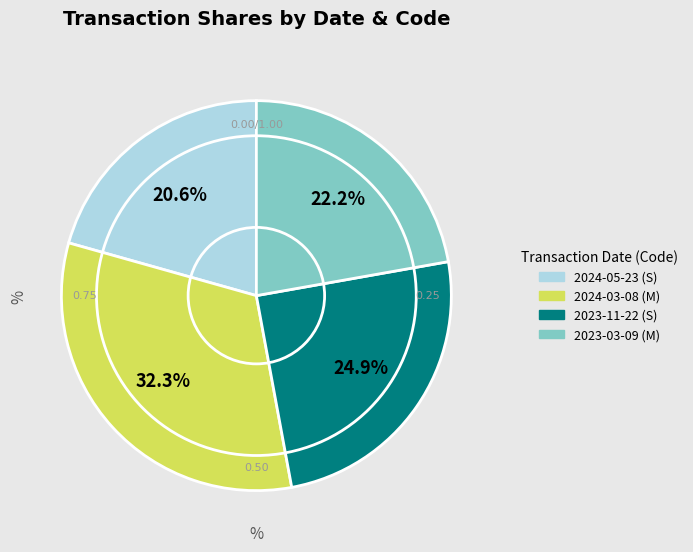

How much of the chart is everything except 2024-03-08 (M)?

67.7%